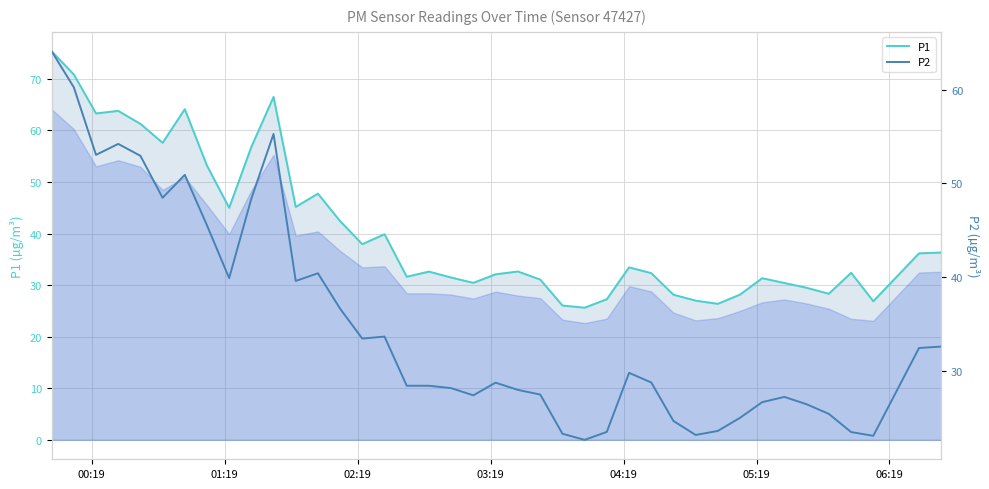

Which series has the widest spread of values?

P1